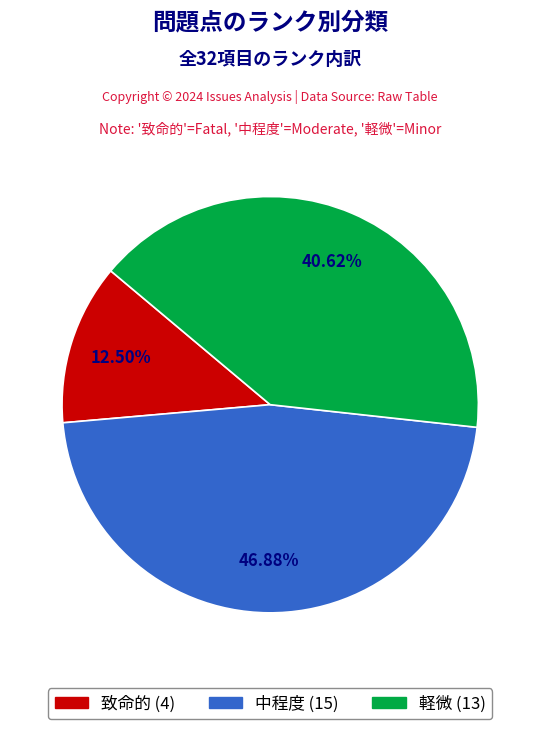

To the nearest percent, what percentage of the pie is 軽微?

41%